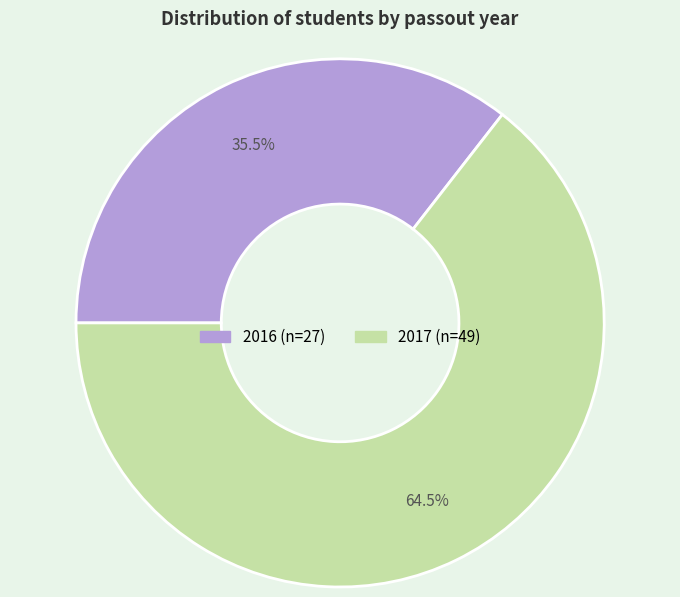

Is the sum of 2017 and 2016 greater than half?

Yes